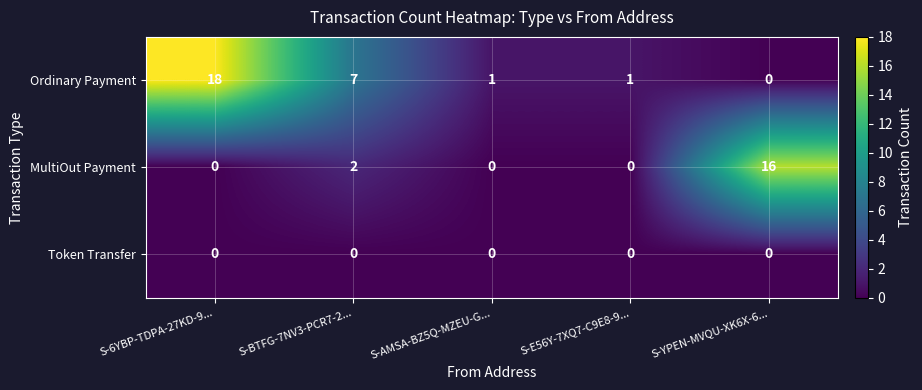

What is the maximum value for Ordinary Payment?

18